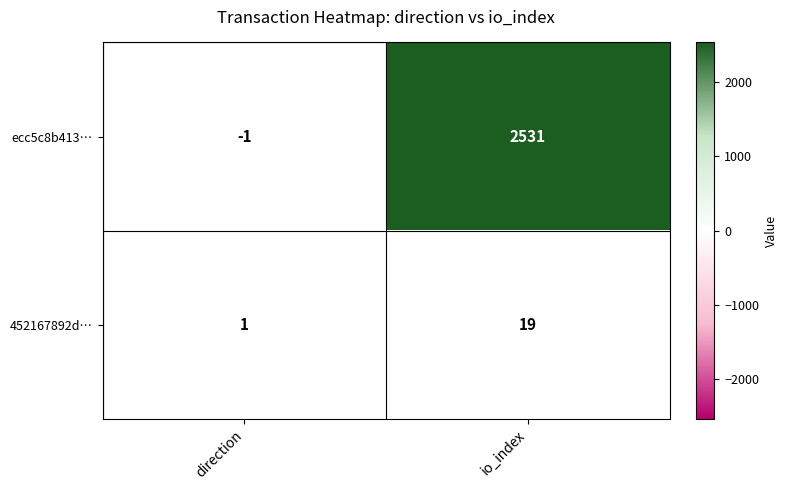

What is the sum of the 452167892d… values at direction and io_index?

20